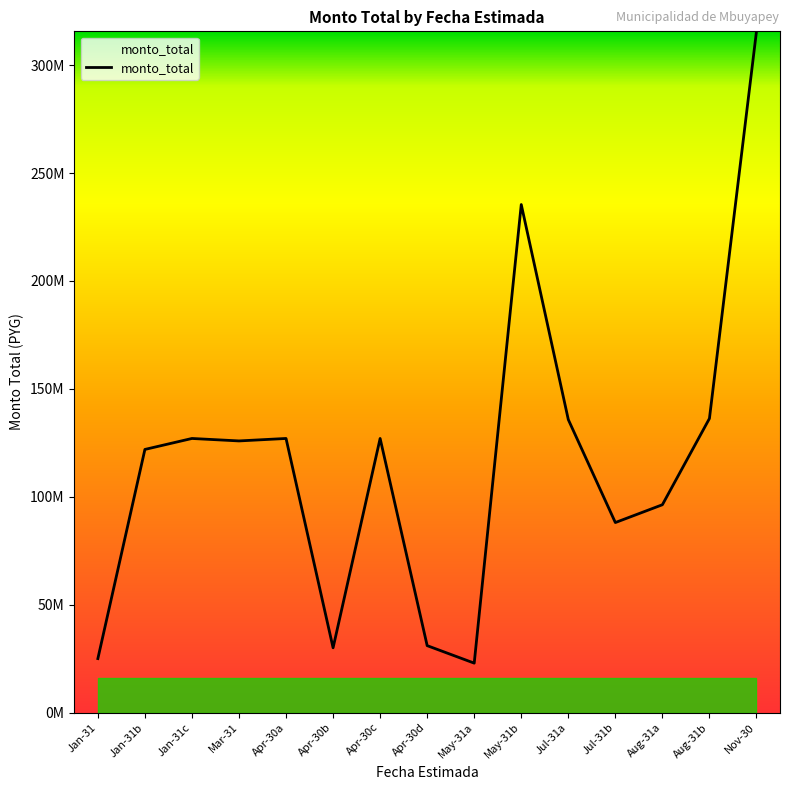

What is the greatest value displayed?

315660000